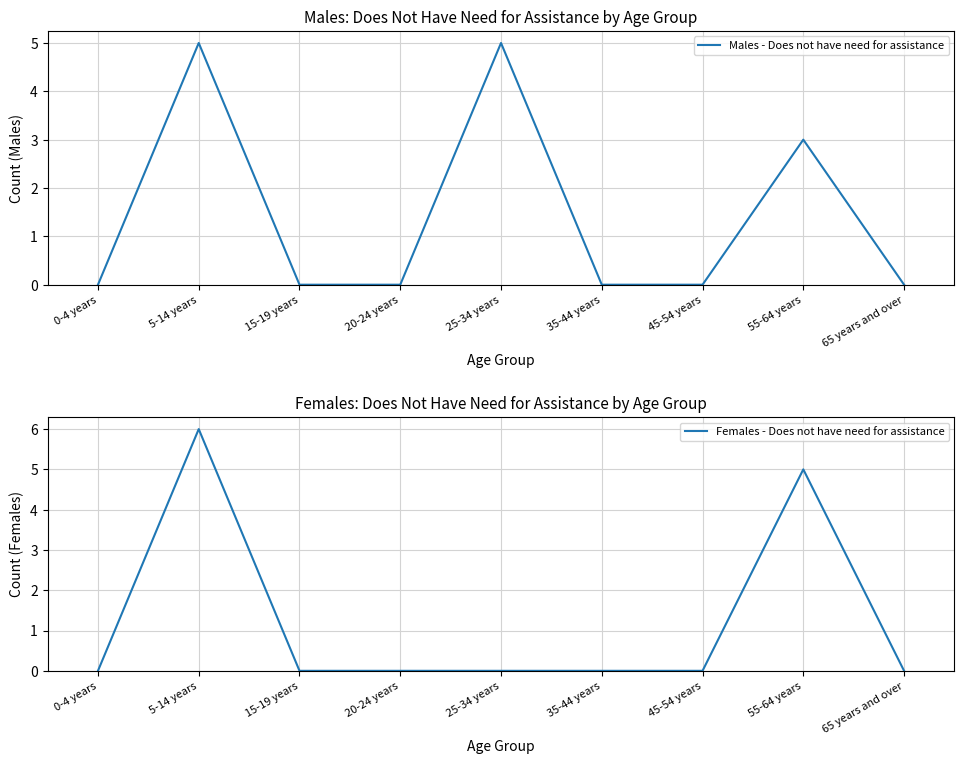

Reading right to left, extract all data points from this chart.

Males - Does not have need for assistance: 65 years and over=0	55-64 years=3	45-54 years=0	35-44 years=0	25-34 years=5	20-24 years=0	15-19 years=0	5-14 years=5	0-4 years=0
Females - Does not have need for assistance: 65 years and over=0	55-64 years=5	45-54 years=0	35-44 years=0	25-34 years=0	20-24 years=0	15-19 years=0	5-14 years=6	0-4 years=0